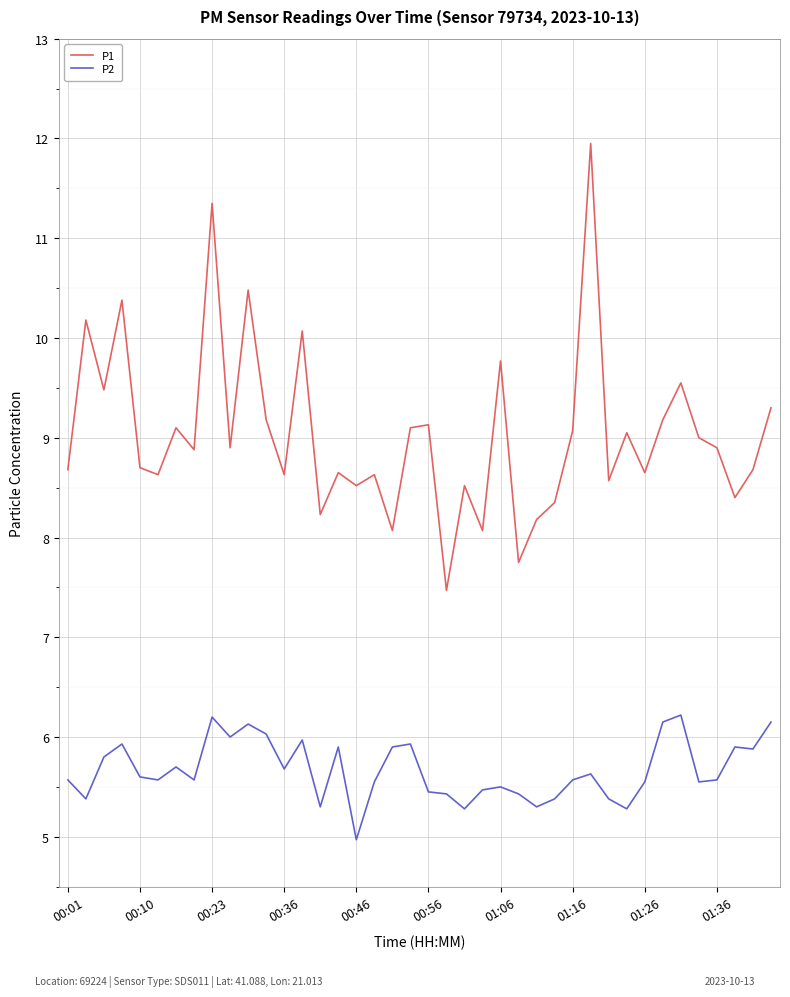

Which series has the largest range (max minus min)?

P1